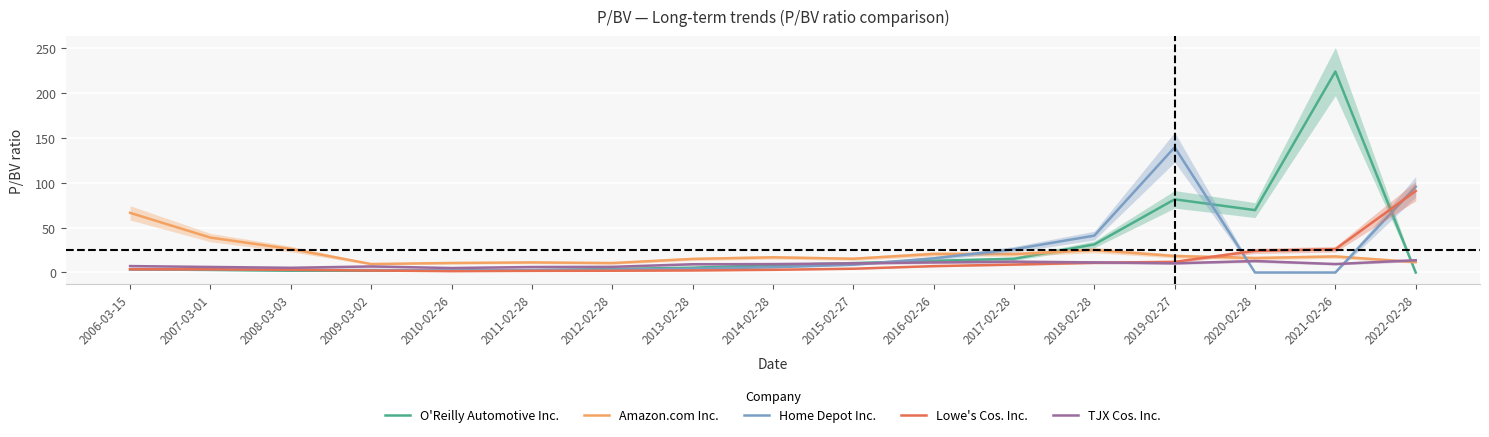

How many values in the TJX Cos. Inc. series are below 9?

7